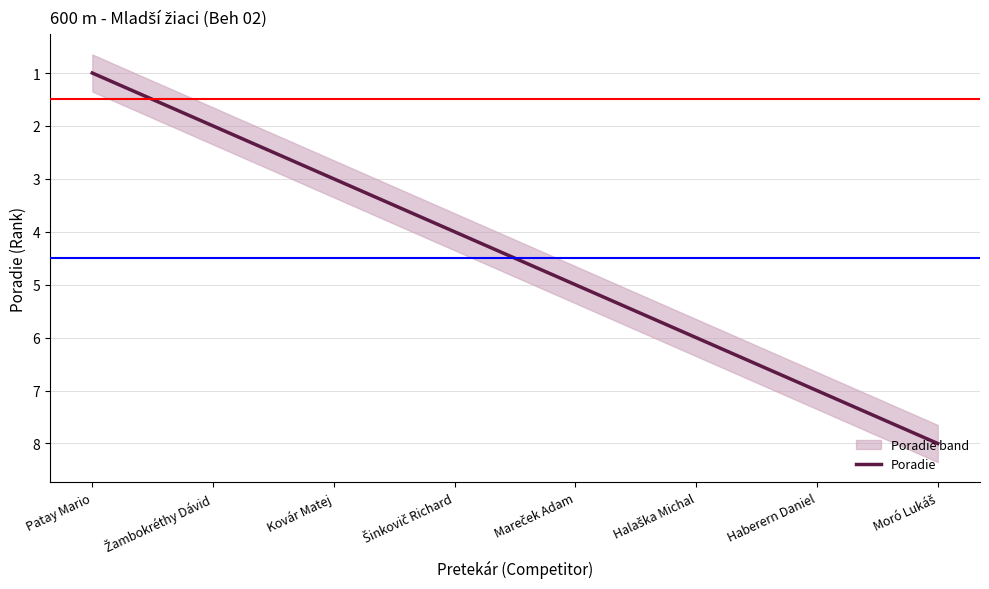

Read the value at Mareček Adam.

5